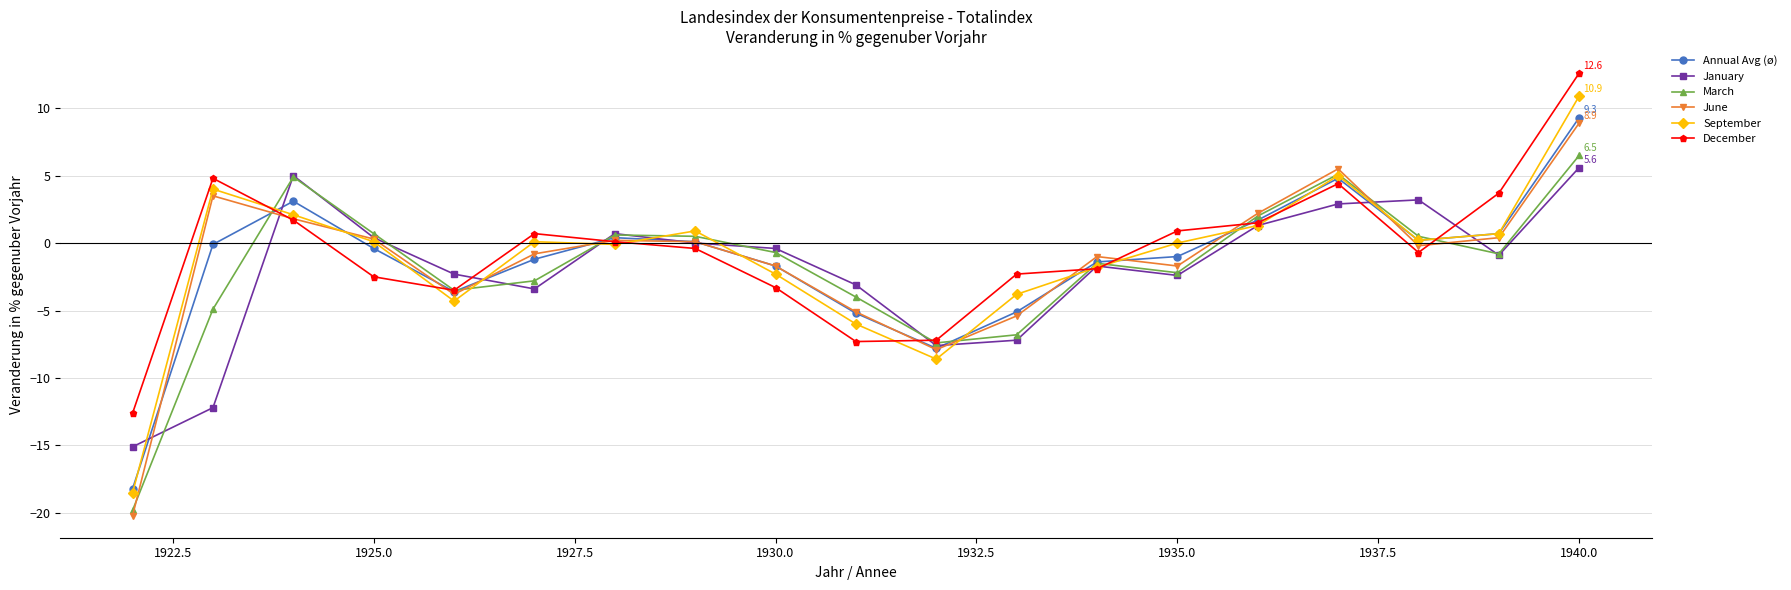

Which series has the largest range (max minus min)?

September